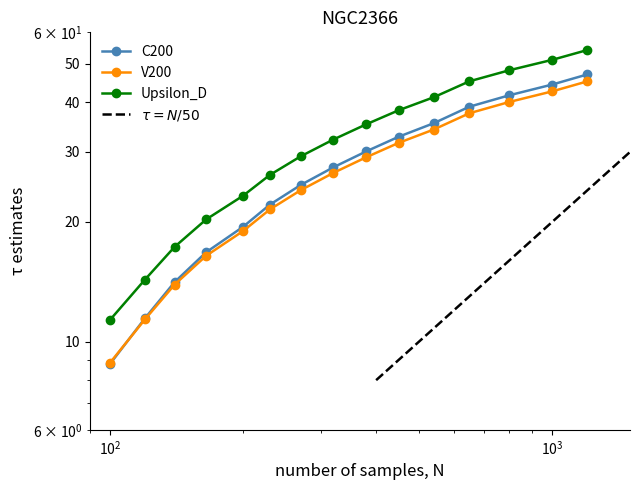

The value of C200 at 1 is 12.0. True or false?

False